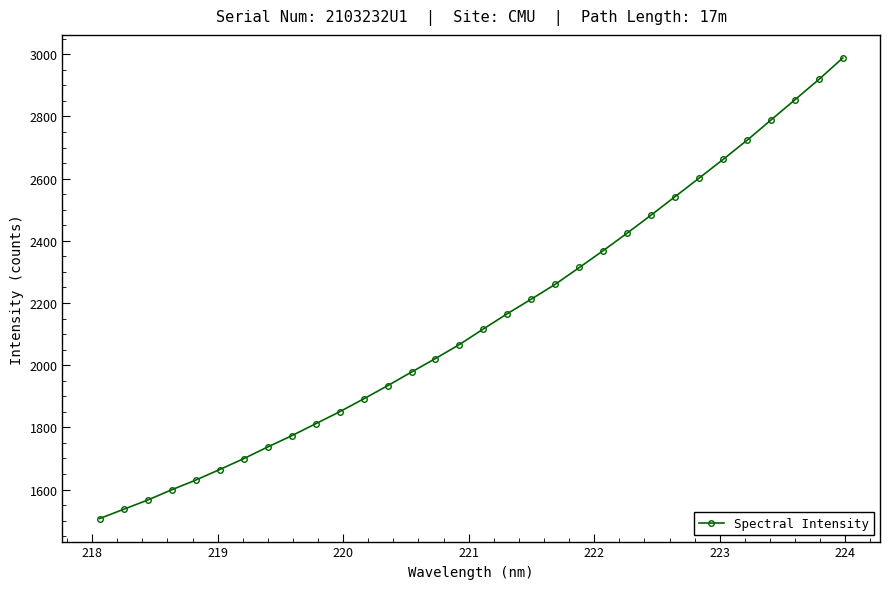

What is the maximum value shown in the chart?

2988.2